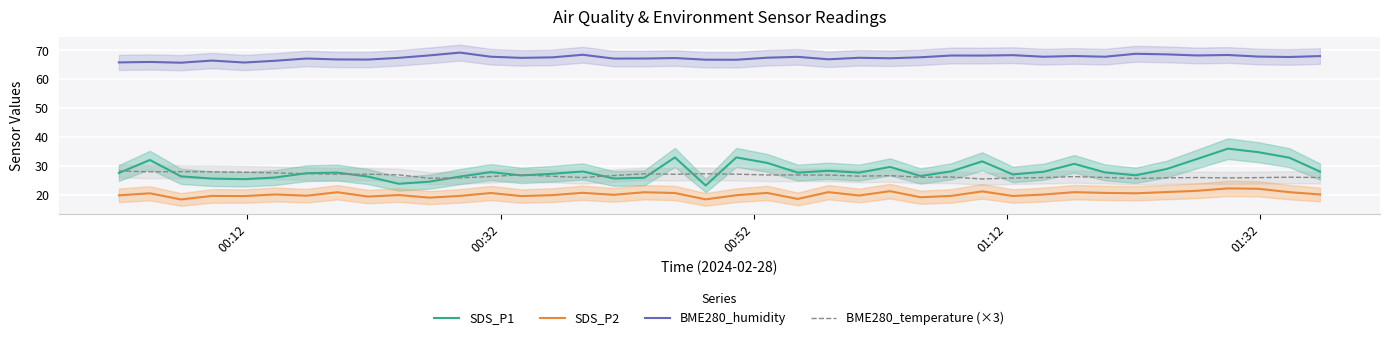

Reading left to right, transcribe all the data shown in this chart.

SDS_P1: 27.5	32.0	26.3	25.5	25.3	25.9	27.4	27.6	26.2	23.7	24.5	26.2	27.8	26.6	27.2	28.0	25.6	25.8	32.9	23.1	32.9	31.0	27.6	28.2	27.6	29.6	26.4	28.0	31.5	27.0	27.9	30.6	27.7	26.7	28.8	32.3	35.9	34.7	32.8	28.0
SDS_P2: 19.7	20.4	18.3	19.5	19.5	20.0	19.6	20.8	19.3	19.8	18.9	19.5	20.5	19.5	19.8	20.6	19.9	20.8	20.5	18.3	19.8	20.6	18.5	20.8	19.7	21.2	19.1	19.5	21.1	19.5	20.0	20.8	20.6	20.4	20.9	21.3	22.1	22.0	20.8	20.0
BME280_humidity: 65.8	65.9	65.7	66.4	65.7	66.3	67.1	66.8	66.8	67.4	68.2	69.2	67.8	67.4	67.5	68.4	67.1	67.1	67.3	66.7	66.7	67.4	67.7	66.9	67.4	67.2	67.6	68.2	68.2	68.3	67.8	68.0	67.8	68.8	68.6	68.2	68.3	67.8	67.7	68.0
BME280_temperature (×3): 28.1	27.9	27.9	27.9	27.7	27.5	27.2	27.1	27.1	26.8	25.7	25.8	26.2	26.8	26.3	25.9	26.6	27.2	27.0	27.2	27.1	26.8	26.8	26.8	26.4	26.5	26.0	26.1	25.4	25.7	25.9	26.2	25.9	25.6	25.8	25.9	25.8	25.9	26.0	25.9